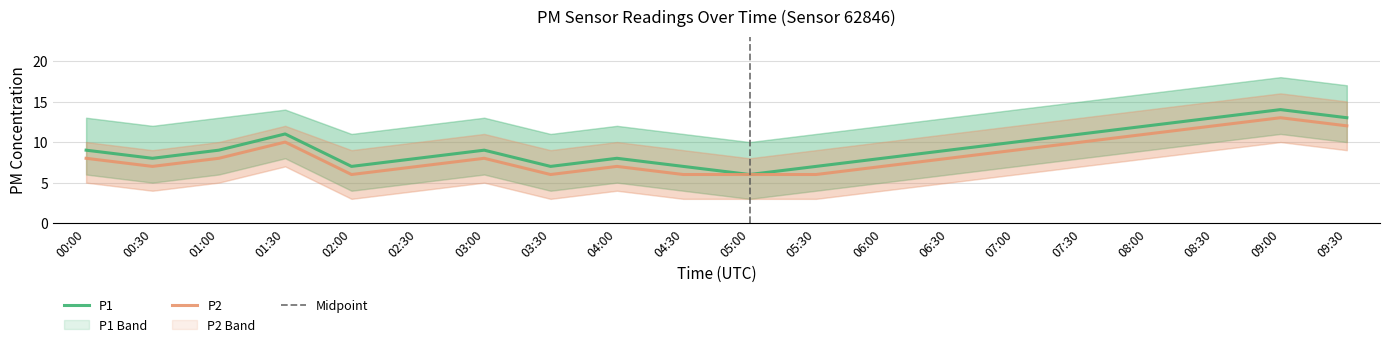

How many interior local valleys does the P1 series have?

4